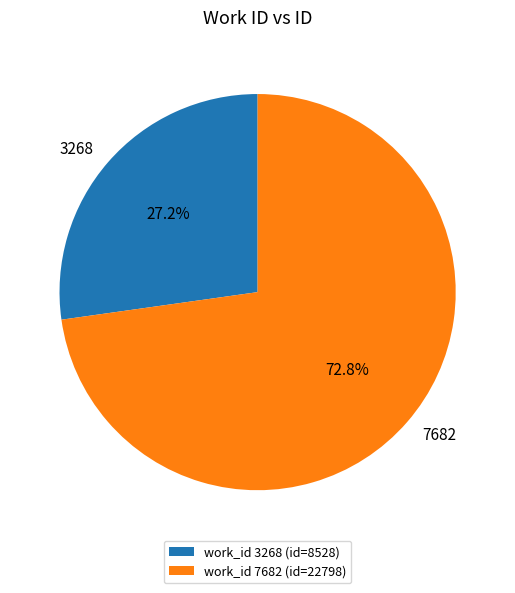

What percentage is NOT represented by work_id 7682 (id=22798)?

27.2%